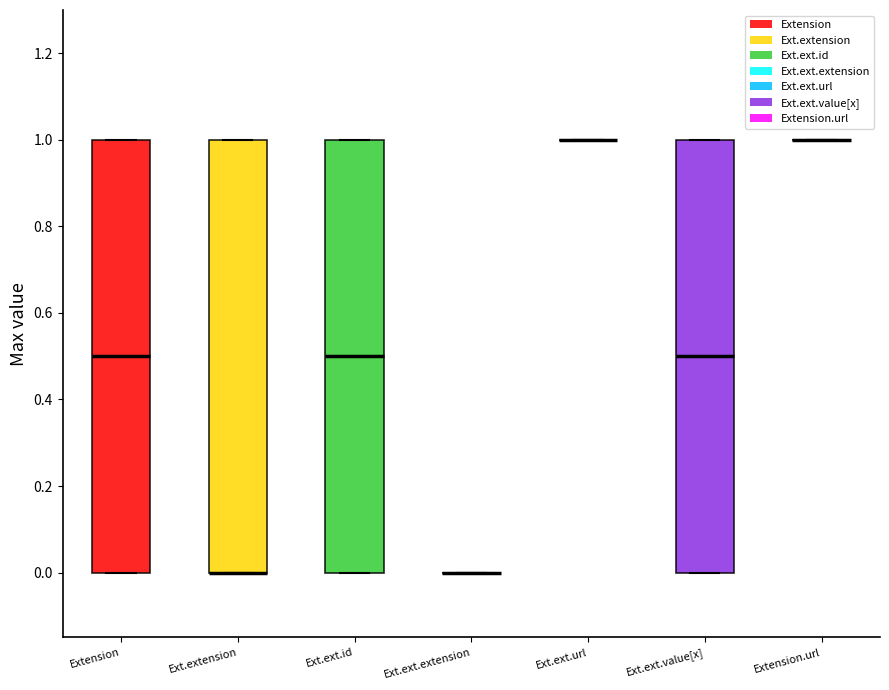

Reading left to right, transcribe this box plot: for each box, give where its median line is, the range the box spans, and where its two whiskers end, as read against the y-axis. The values are not printed on the chart, so give them approximately, as read against the axis.

Extension: median 0.5, box 0.0 to 1.0, whiskers 0.0 to 1.0
Ext.extension: median 0.0 (drawn on the box's lower edge), box 0.0 to 1.0, whiskers 0.0 to 1.0
Ext.ext.id: median 0.5, box 0.0 to 1.0, whiskers 0.0 to 1.0
Ext.ext.extension: box collapsed to a line at 0.0, whiskers 0.0 to 0.0
Ext.ext.url: box collapsed to a line at 1.0, whiskers 1.0 to 1.0
Ext.ext.value[x]: median 0.5, box 0.0 to 1.0, whiskers 0.0 to 1.0
Extension.url: box collapsed to a line at 1.0, whiskers 1.0 to 1.0